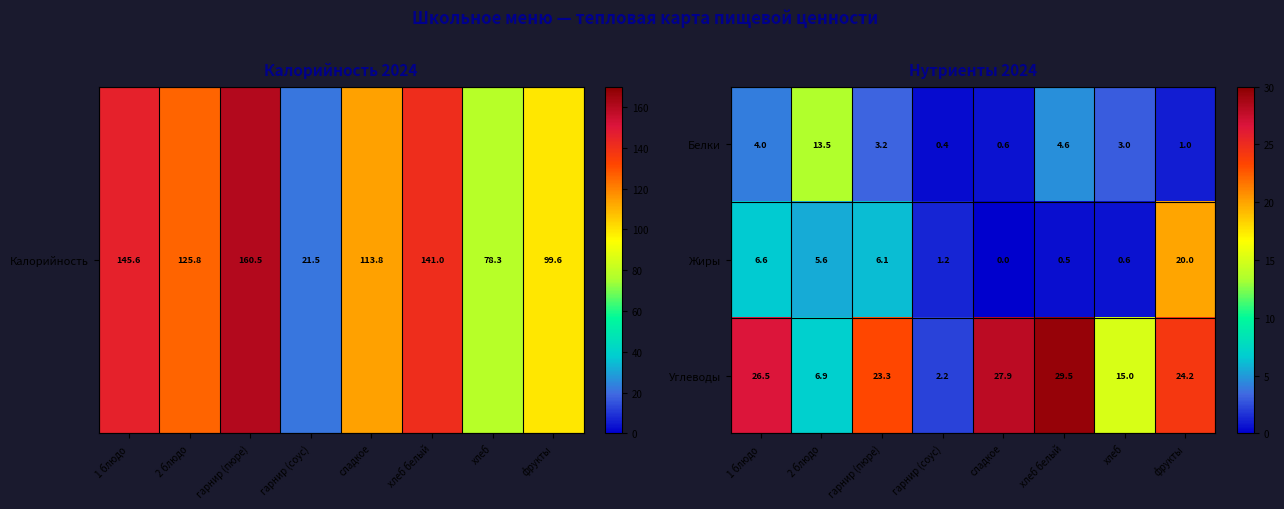

Which series has the largest total across all categories?

Углеводы